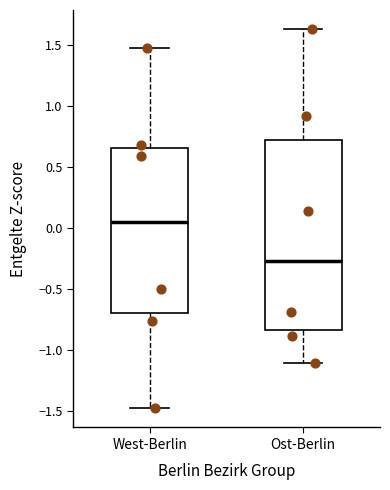

Reading left to right, read every box against the y-axis: the position of its median line, the range the box covers, and the ends of its whiskers. The values are not printed on the chart, so give them approximately, as read against the axis.

West-Berlin: median 0.05, box -0.70 to 0.65, whiskers -1.50 to 1.45
Ost-Berlin: median -0.30, box -0.85 to 0.70, whiskers -1.10 to 1.65